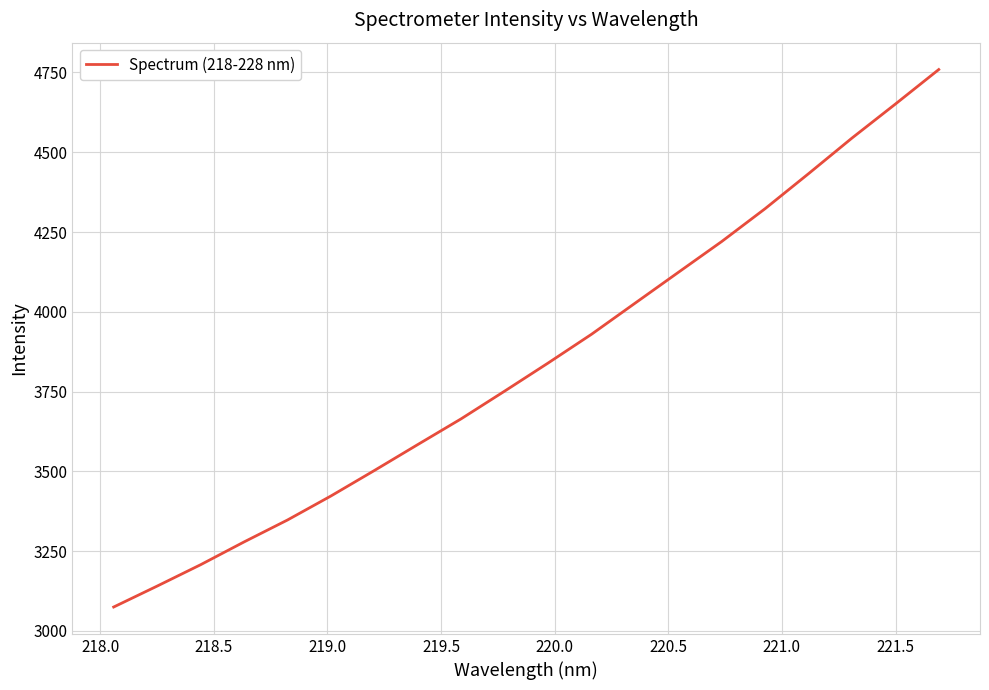

Reading right to left, extract all data points from this chart.

4759.1	4650.9	4544.3	4432.8	4323.2	4220.3	4123.6	4026.7	3929.6	3839.4	3751.5	3664.8	3584.0	3502.6	3422.8	3347.6	3278.8	3207.4	3140.5	3074.9